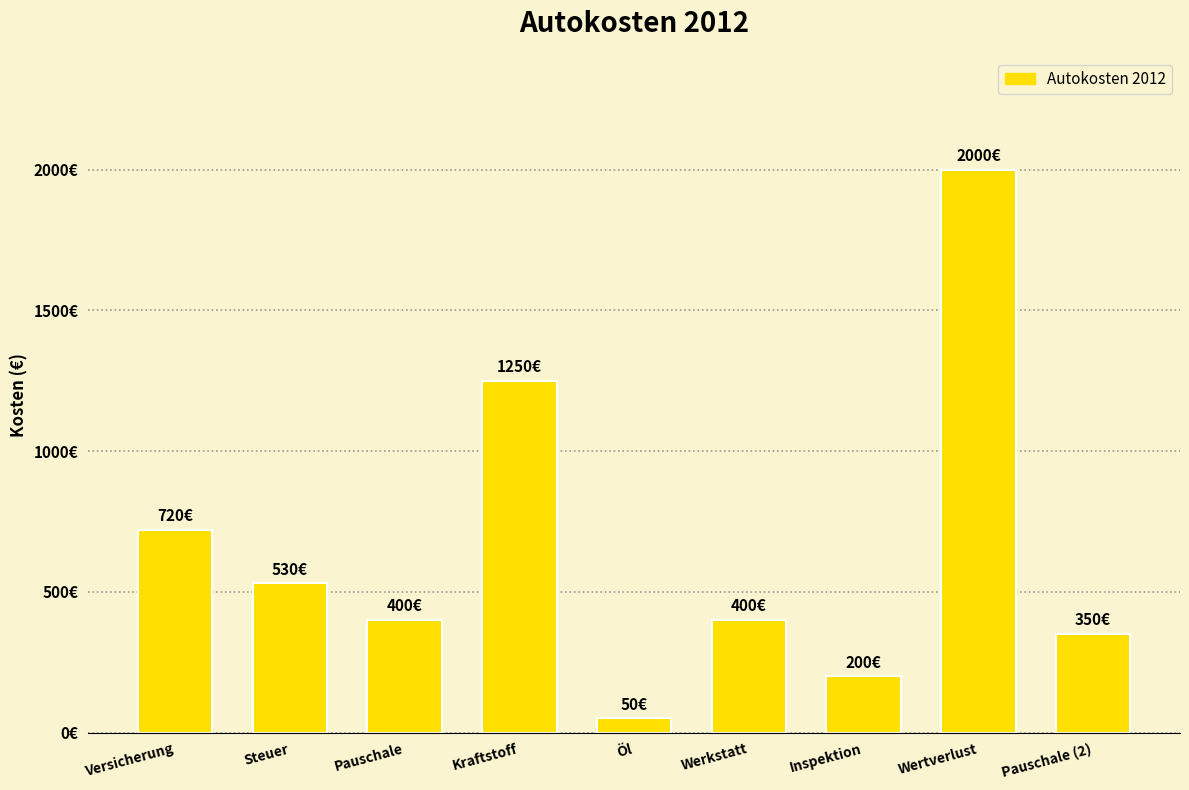

Where does the data first go above 400?

Versicherung